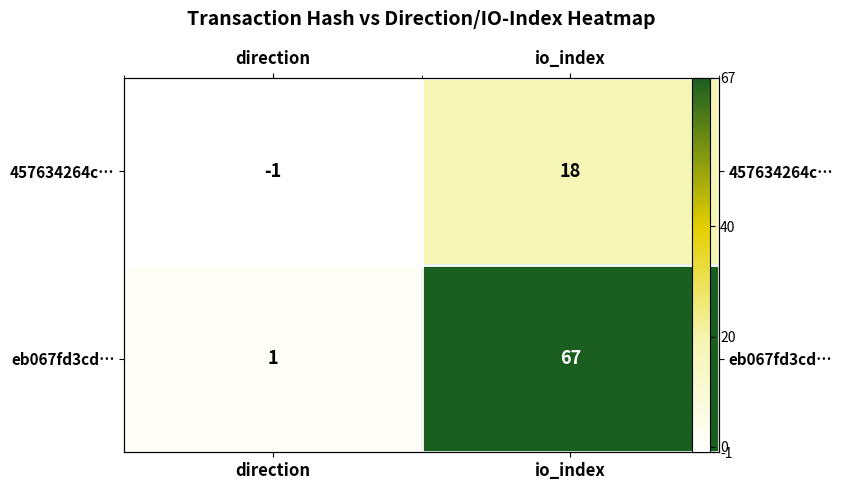

What is the difference between the highest and lowest values at io_index?

49